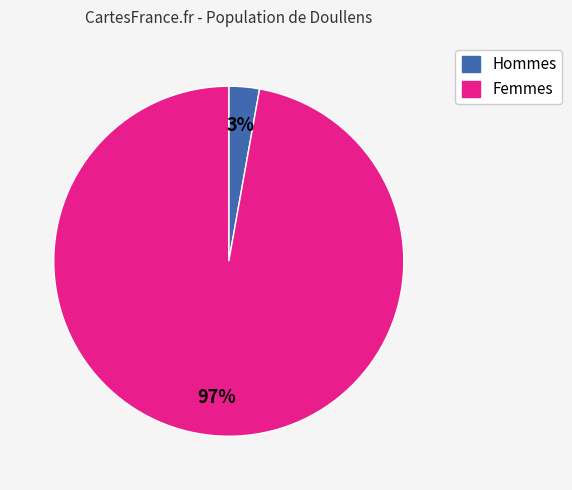

How many segments does this pie chart have?

2